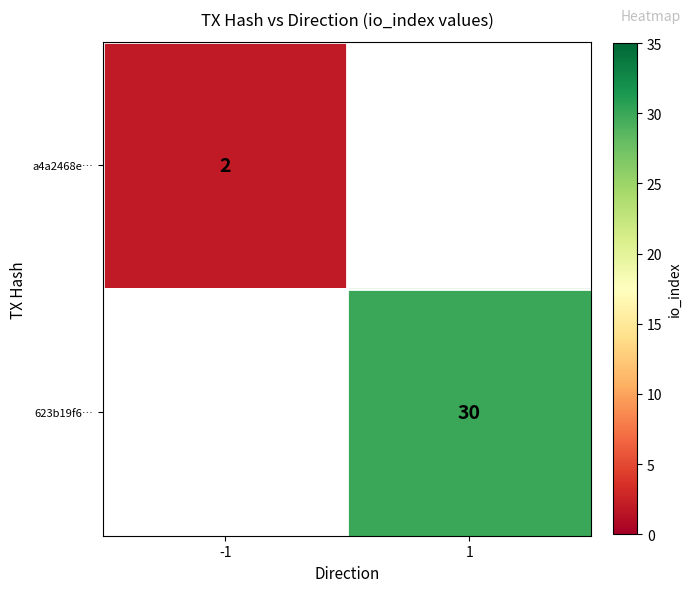

Is the value of a4a2468e… at -1 greater than the value of 623b19f6… at 1?

No